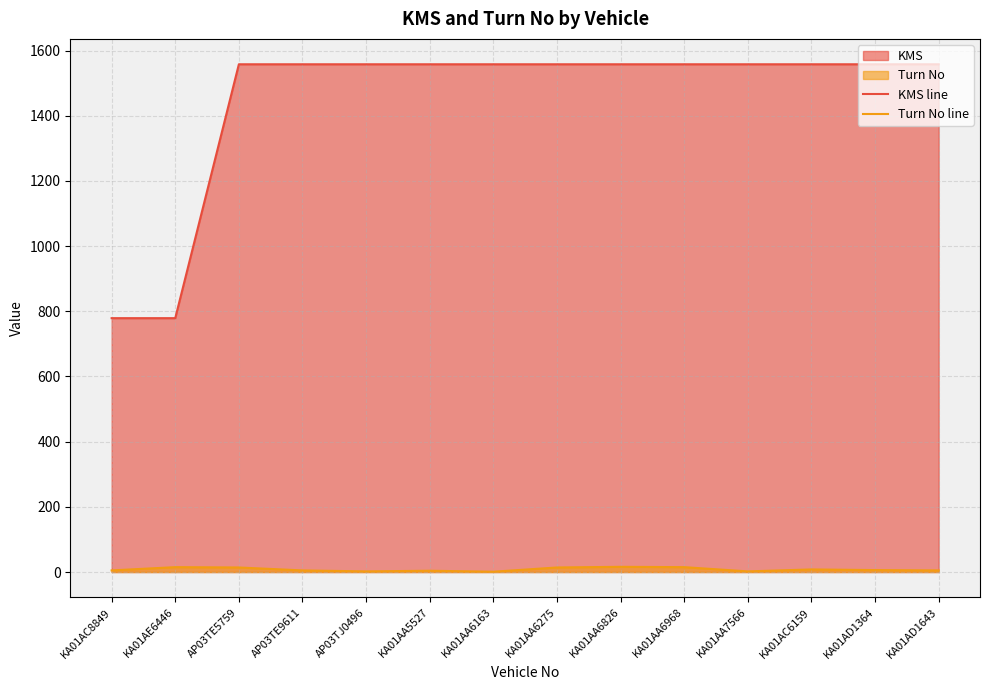

Reading right to left, extract all data points from this chart.

KMS line: 1558	1558	1558	1558	1558	1558	1558	1558	1558	1558	1558	1558	779	779
Turn No line: 5	6	8	2	15	16	14	1	4	2	5	14	15	5